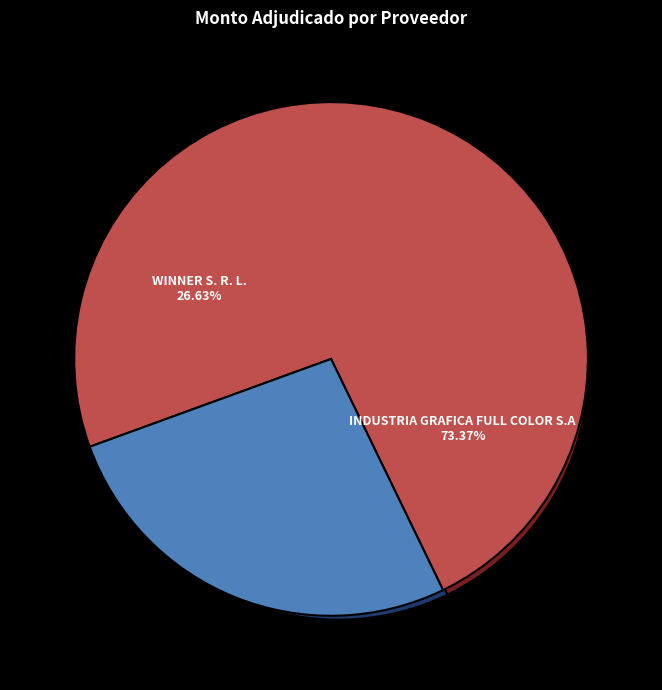

Is it true that WINNER S. R. L. is 38% of the pie?

False